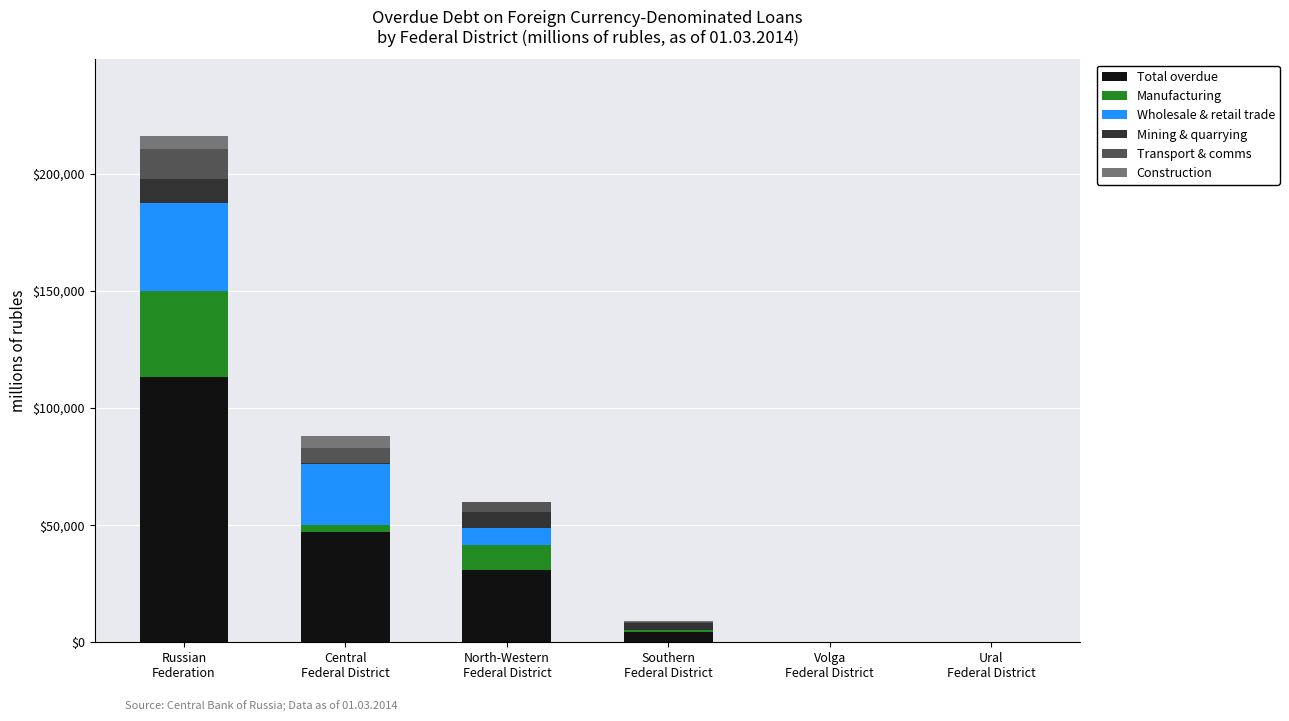

Does the chart contain stacked bars?

Yes